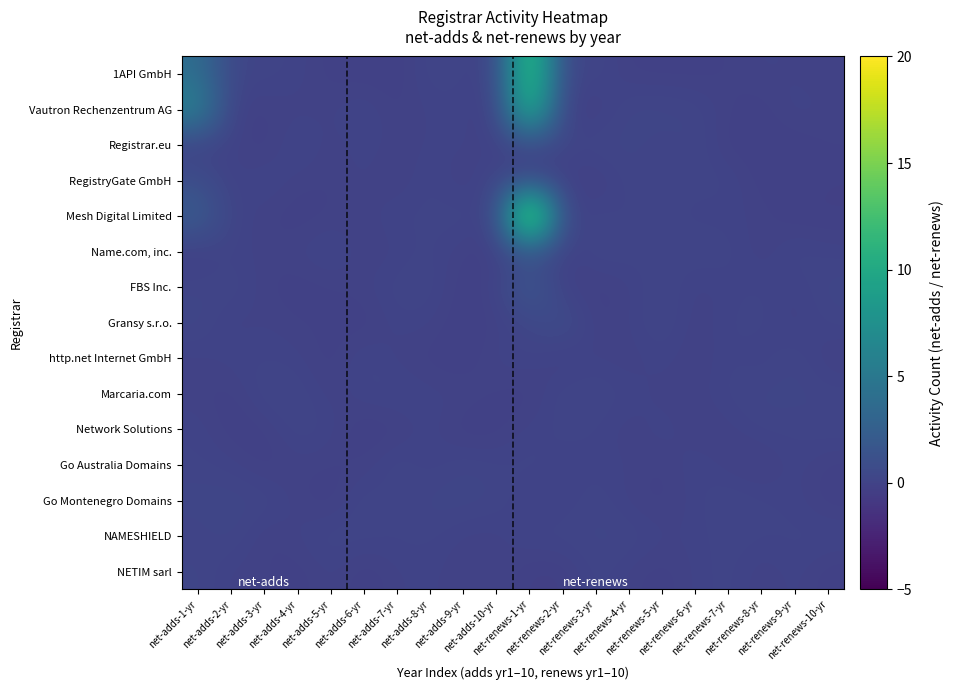

Which series has the largest total across all categories?

Mesh Digital Limited